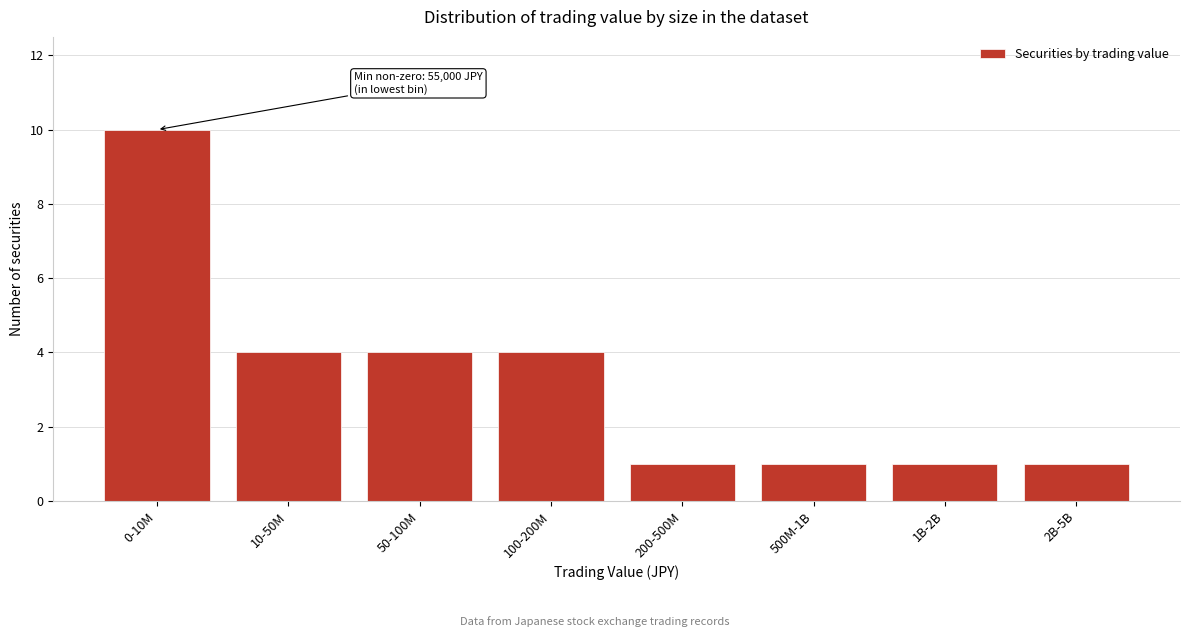

Reading left to right, transcribe all the data shown in this chart.

10	4	4	4	1	1	1	1